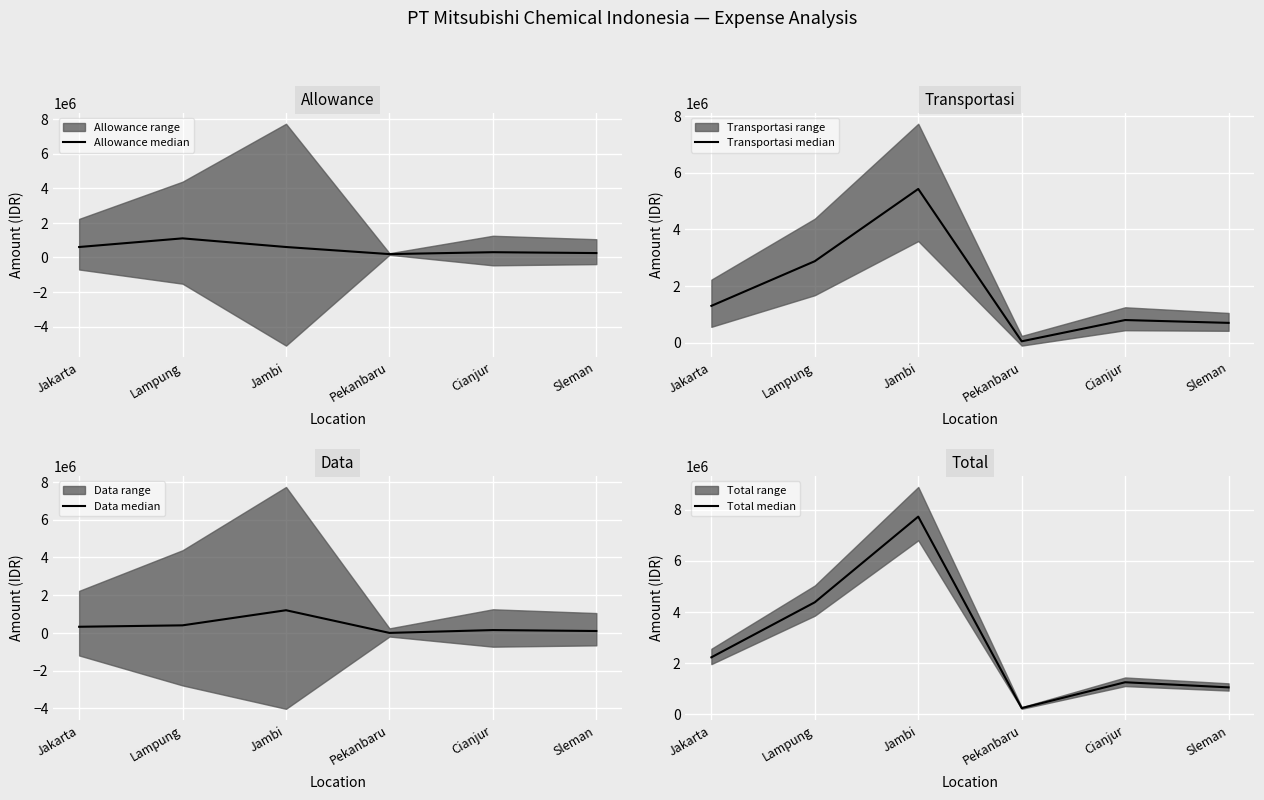

At which category is the sum across all series the highest?

Jambi